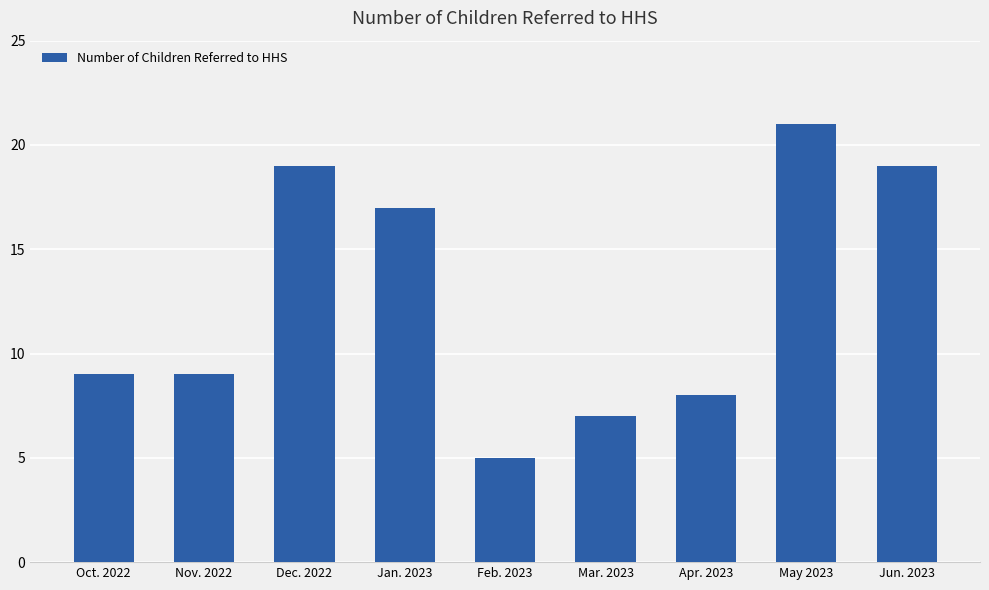

Reading left to right, list all the values displayed in this chart.

Oct. 2022=9	Nov. 2022=9	Dec. 2022=19	Jan. 2023=17	Feb. 2023=5	Mar. 2023=7	Apr. 2023=8	May 2023=21	Jun. 2023=19